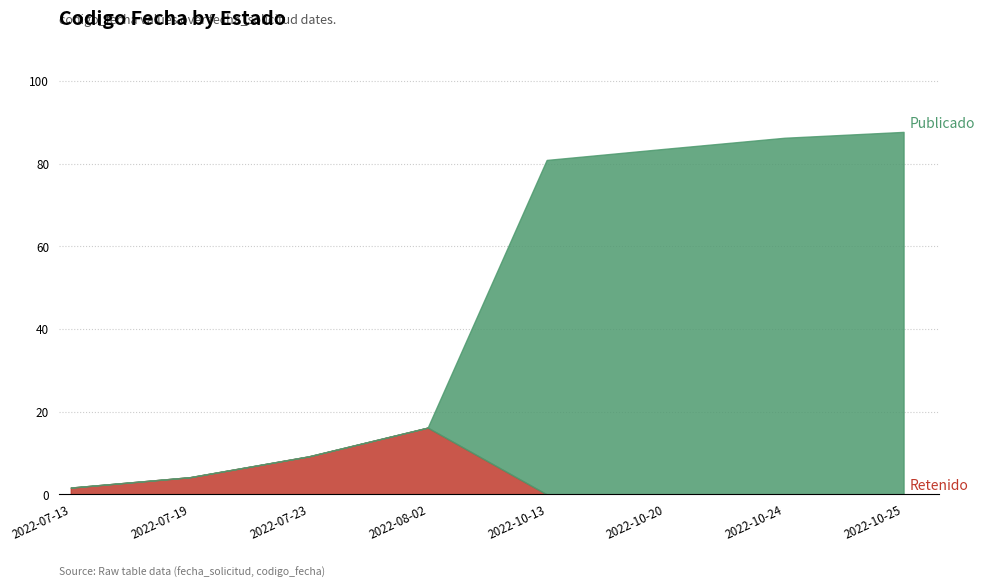

What is the label of the 2nd point from the left?

2022-07-19